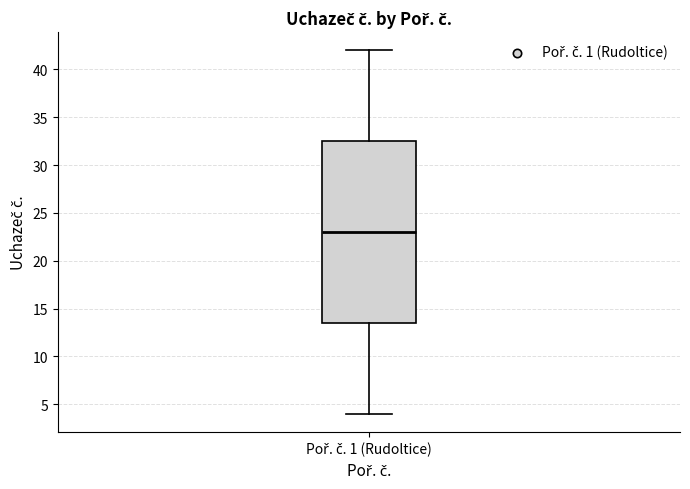

Transcribe this box plot: give where the median line is, the range the box spans, and where the two whiskers end, as read against the y-axis. The values are not printed on the chart, so give them approximately, as read against the axis.

median 23.0, box 13.5 to 32.5, whiskers 4.0 to 42.0